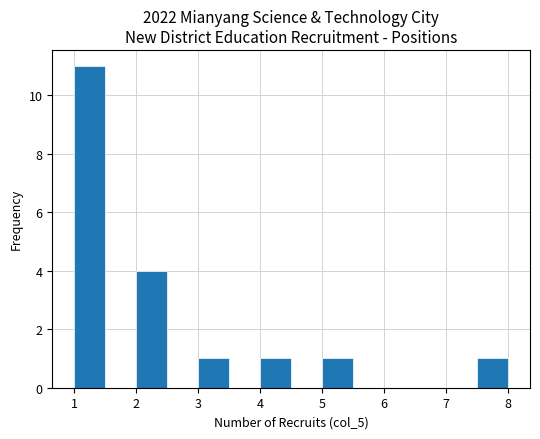

What is the height of the bar covering 1.0 to 1.5 on the x-axis? The values are not printed on the chart, so give them approximately, as read against the axis.

11